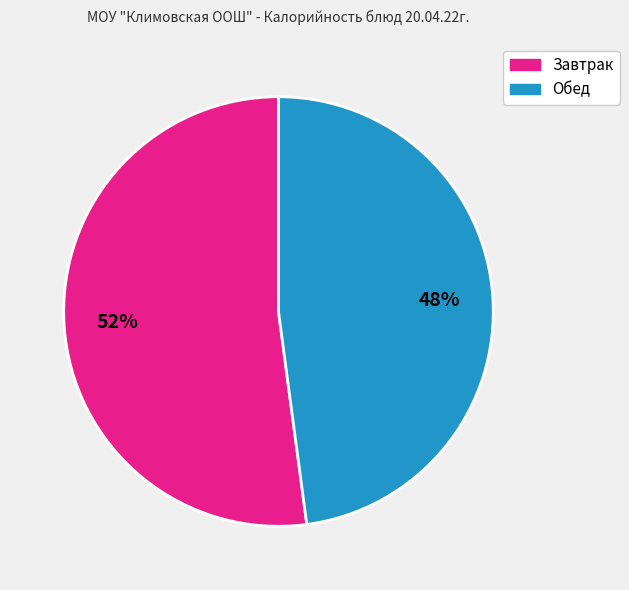

Does any single category account for the majority?

Yes